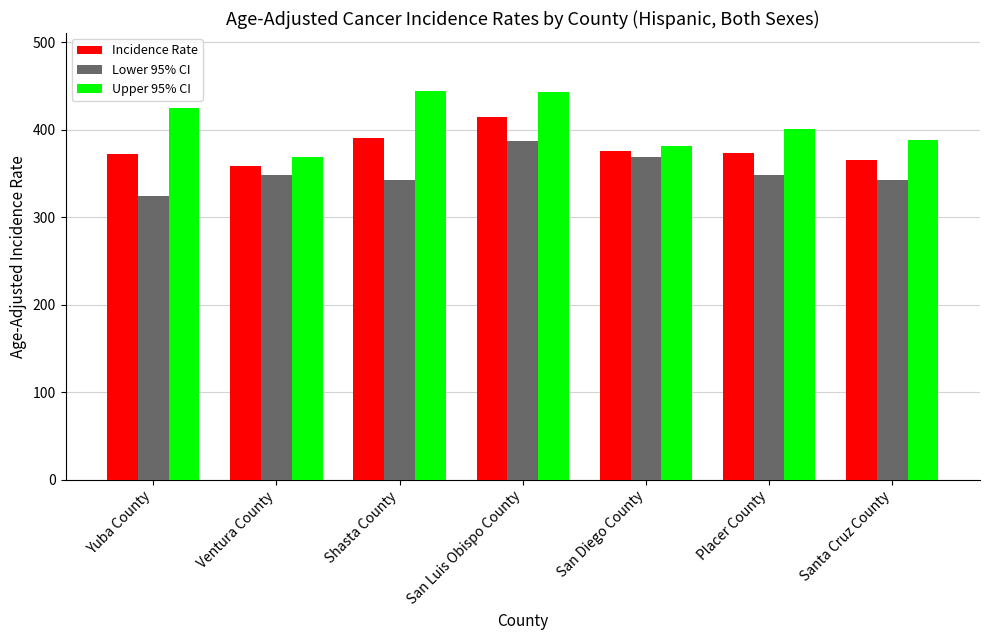

What is the sum of the Incidence Rate values at Ventura County and San Luis Obispo County?

772.5